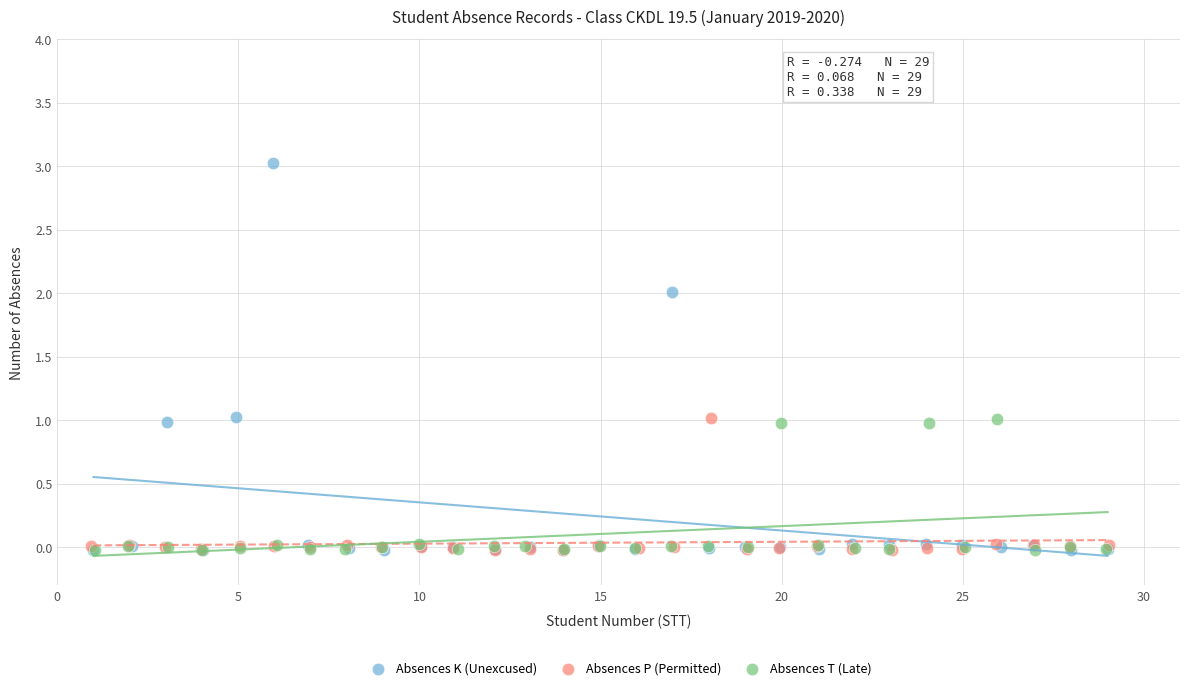

Which series contains the highest Y value?

Absences K (Unexcused)